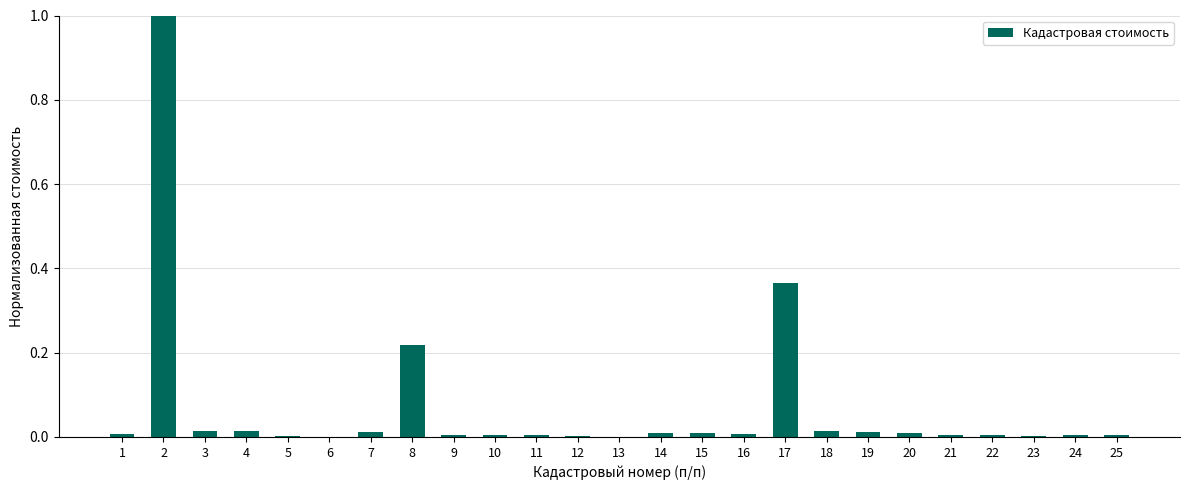

What is the maximum value shown in the chart?

1.0